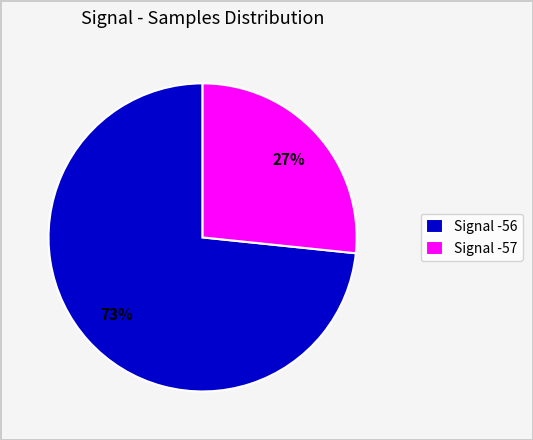

True or false: Signal -56 accounts for 73% of the total.

True